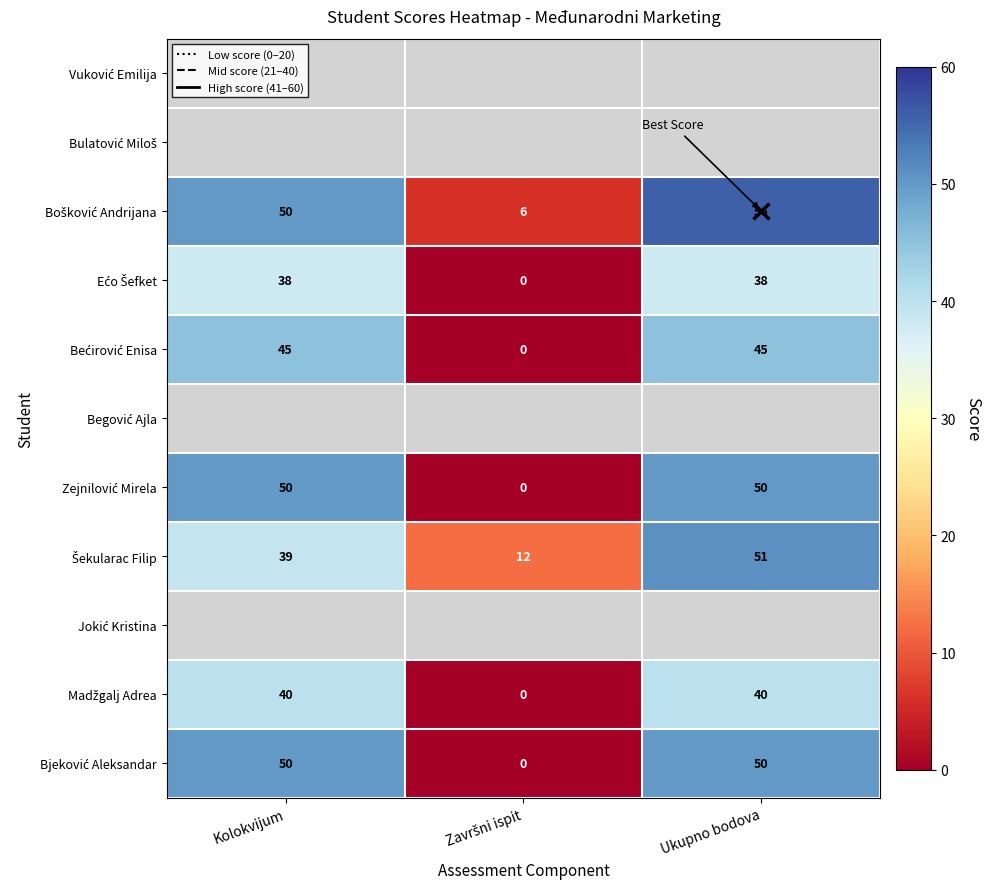

Rank the series by their maximum value, from highest to lowest.

Vuković Emilija, Bulatović Miloš, Bošković Andrijana, Bjeković Aleksandar, Šekularac Filip, Jokić Kristina, Madžgalj Adrea, Bećirović Enisa, Begović Ajla, Zejnilović Mirela, Ećo Šefket